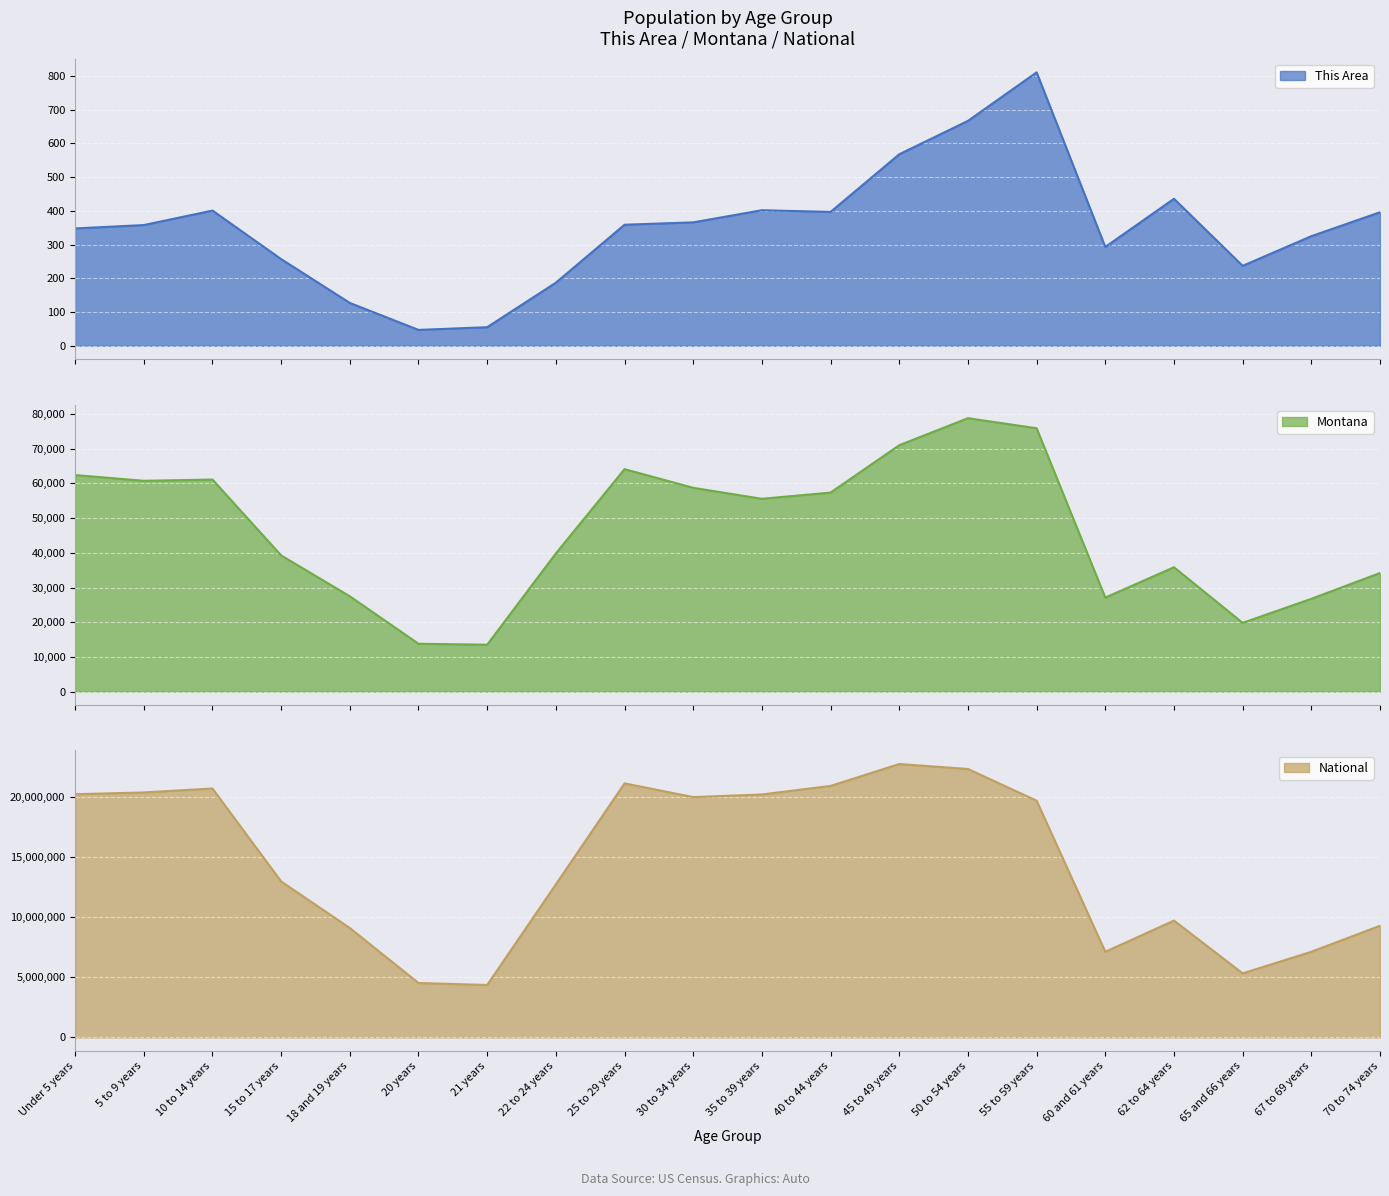

What are all the series names shown in the legend?

This Area, Montana, National